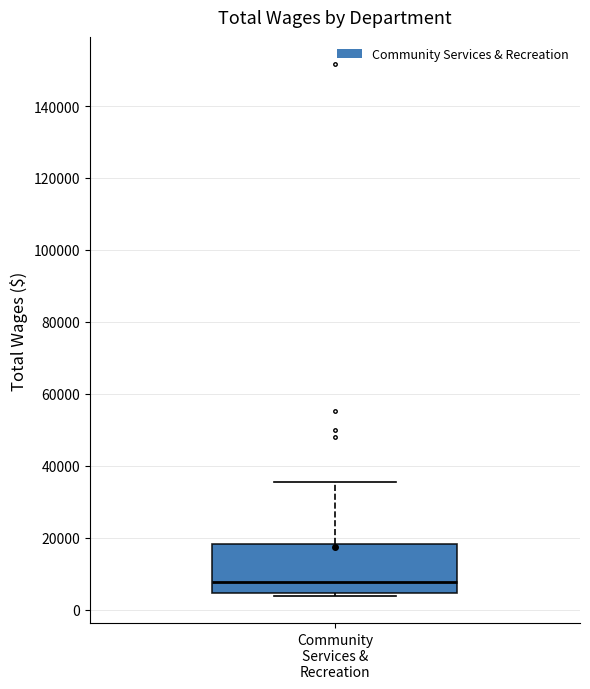

Transcribe this box plot: give where the median line is, the range the box spans, and where the two whiskers end, as read against the y-axis. The values are not printed on the chart, so give them approximately, as read against the axis.

median 8000, box 4000 to 18000, whiskers 4000 (just below the box's lower edge) to 36000